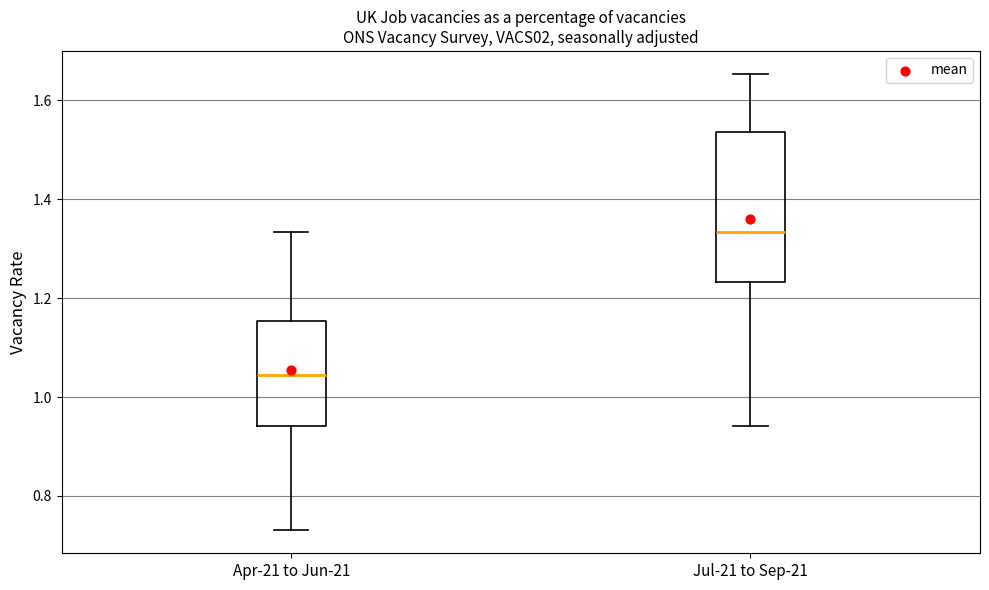

Reading left to right, read every box against the y-axis: the position of its median line, the range the box covers, and the ends of its whiskers. The values are not printed on the chart, so give them approximately, as read against the axis.

Apr-21 to Jun-21: median 1.04, box 0.94 to 1.16, whiskers 0.74 to 1.34
Jul-21 to Sep-21: median 1.34, box 1.24 to 1.54, whiskers 0.94 to 1.66